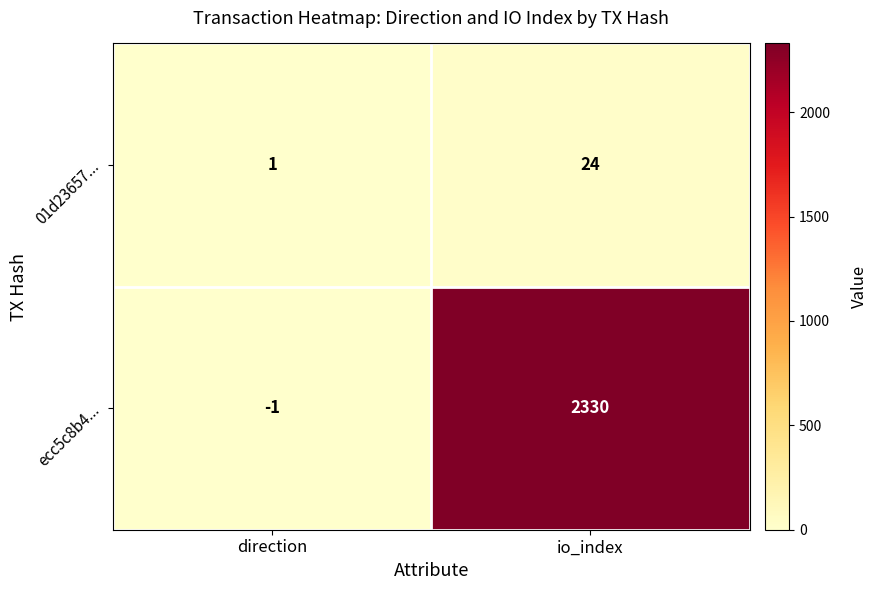

Reading left to right, transcribe all the data shown in this chart.

01d23657...: 1	24
ecc5c8b4...: -1	2330